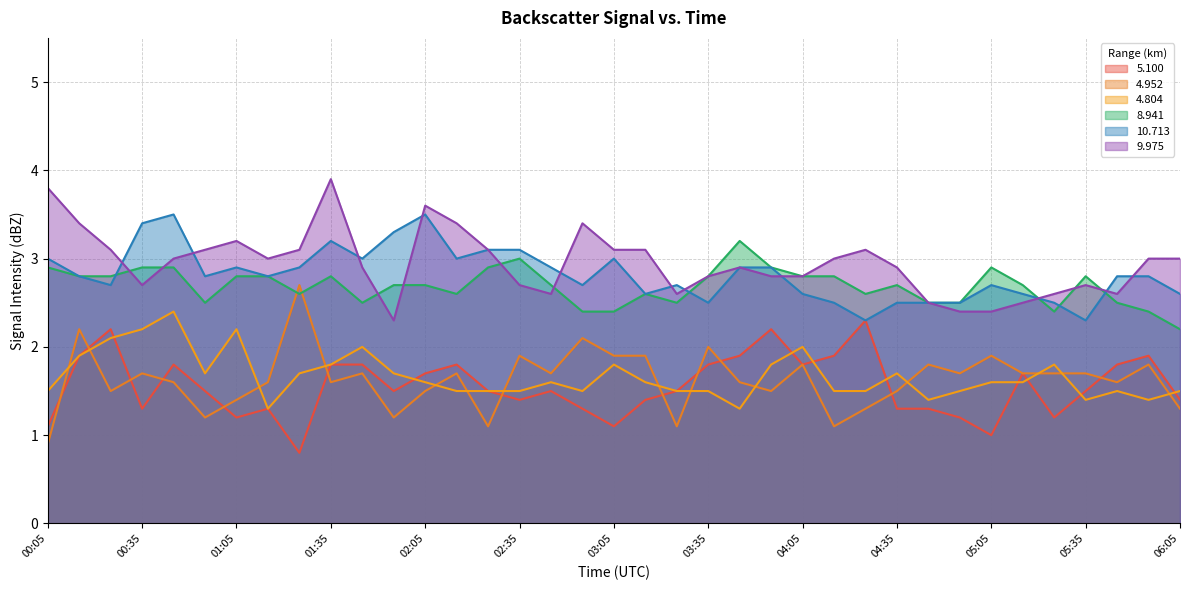

What are all the series names shown in the legend?

5.100, 4.952, 4.804, 8.941, 10.713, 9.975